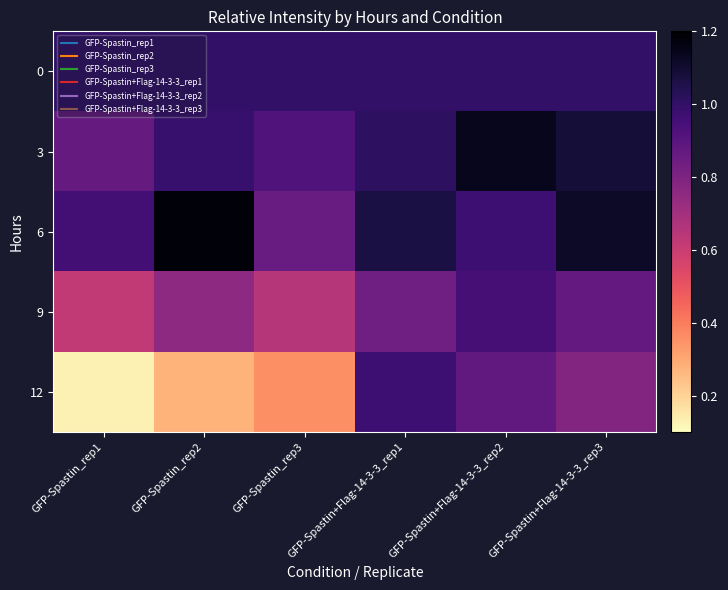

Which has a higher value, GFP-Spastin_rep3 or GFP-Spastin+Flag-14-3-3_rep2?

GFP-Spastin_rep3